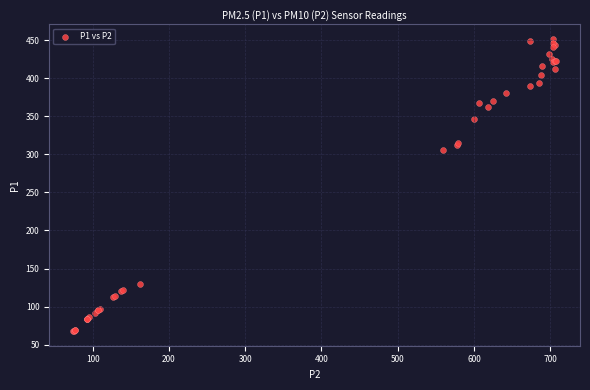

What Y value in the scatter plot is closest to 259?

306.2